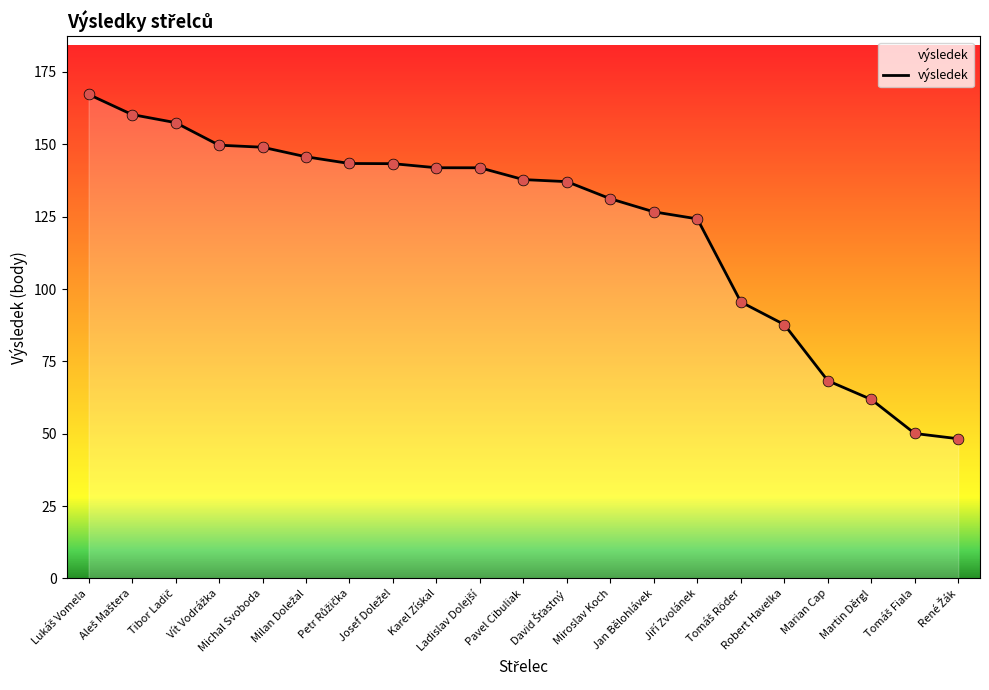

What is the smallest value displayed?

48.3